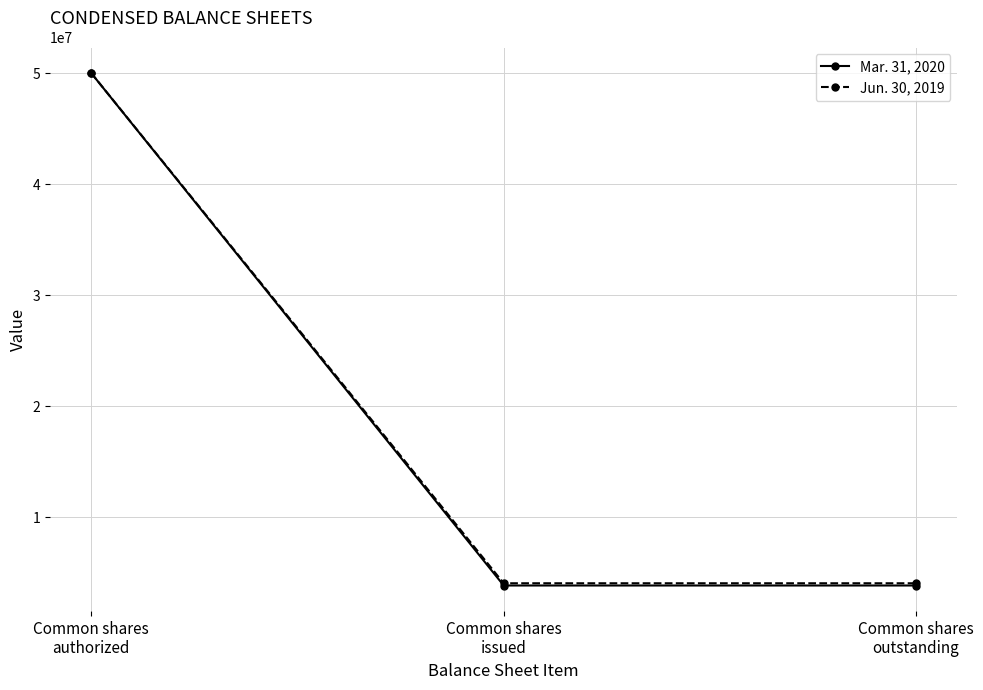

The value of Mar. 31, 2020 at Common shares
authorized is 34917945. True or false?

False